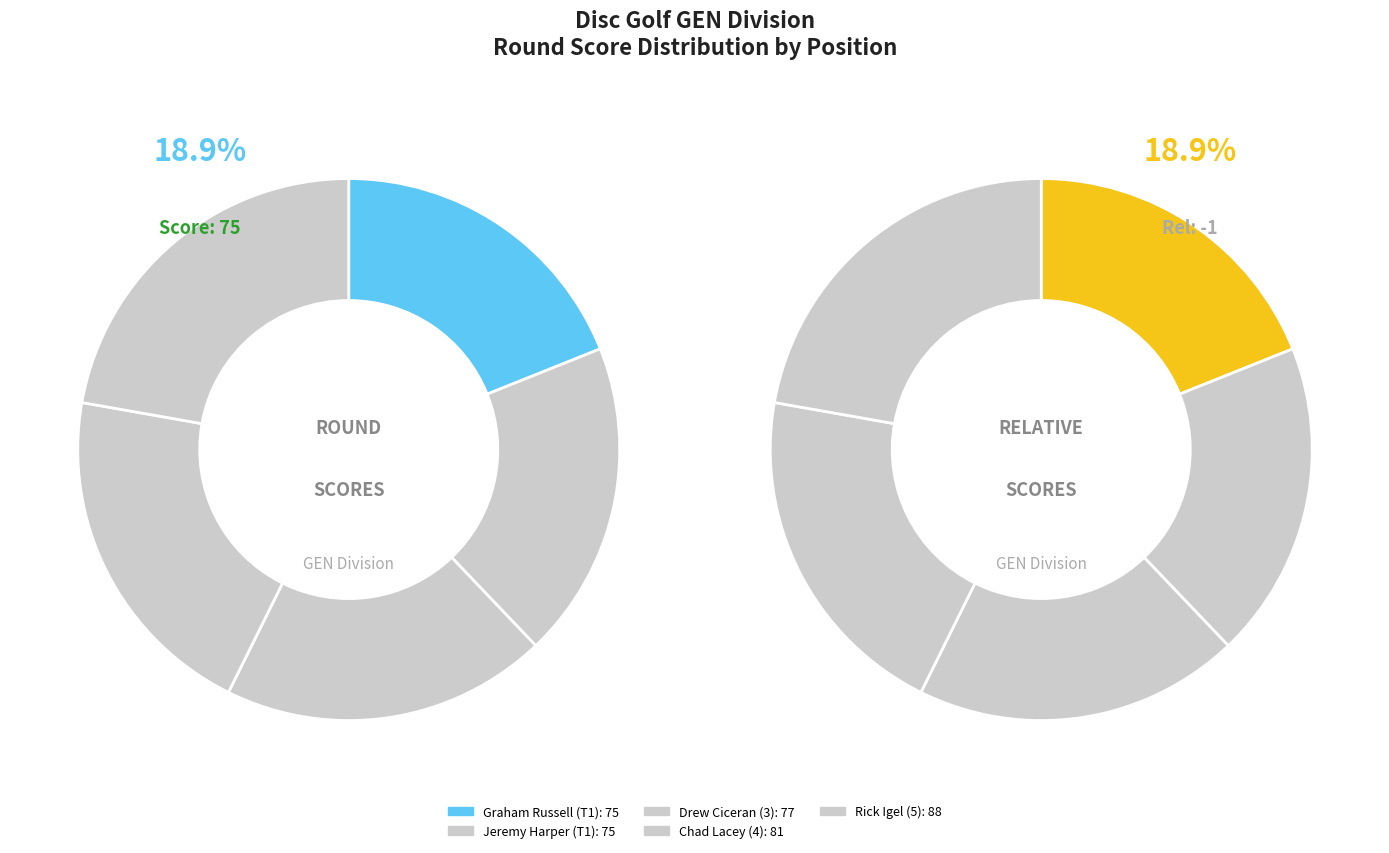

What is the change in value from Drew Ciceran (3) to Rick Igel (5)?

+11